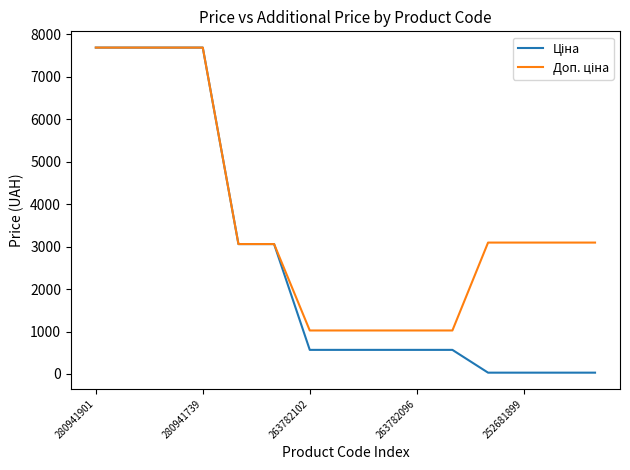

What is the maximum value shown in the chart?

7688.0